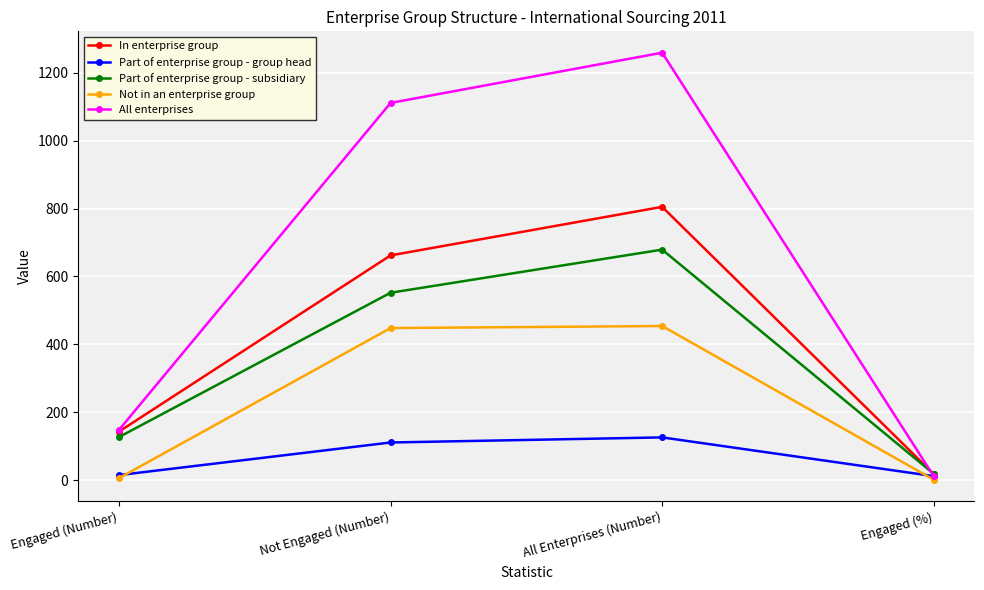

Where is the first local maximum for Part of enterprise group - subsidiary?

All Enterprises (Number)